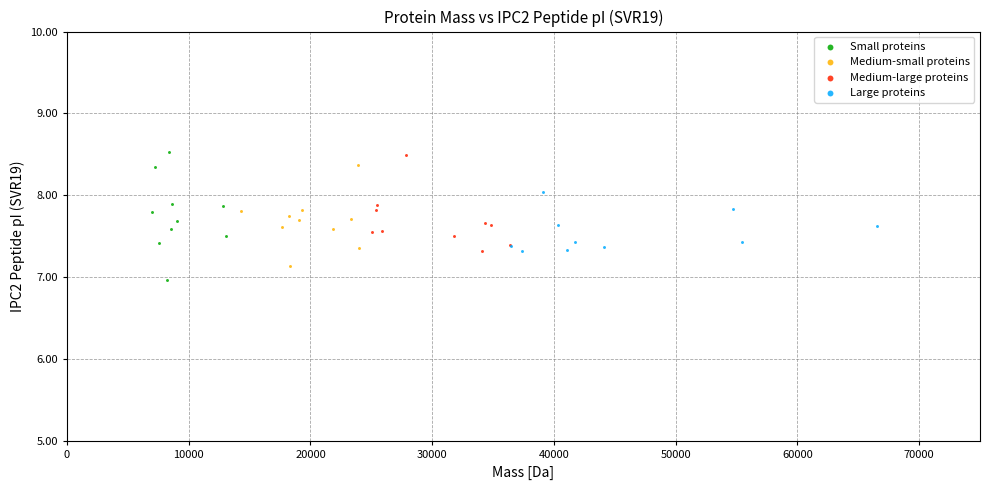

Which series has the widest spread of Y values?

Small proteins